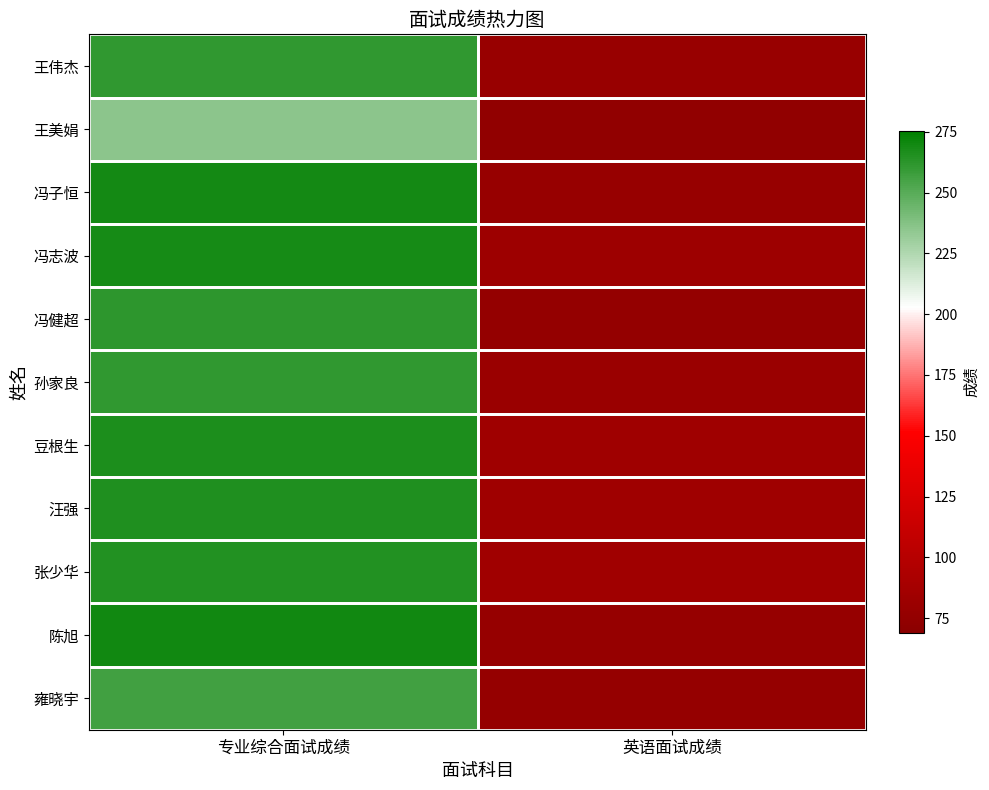

Rank the series at 专业综合面试成绩 from lowest to highest value.

王美娟, 雍晓宇, 王伟杰, 孙家良, 冯健超, 张少华, 汪强, 豆根生, 冯志波, 冯子恒, 陈旭